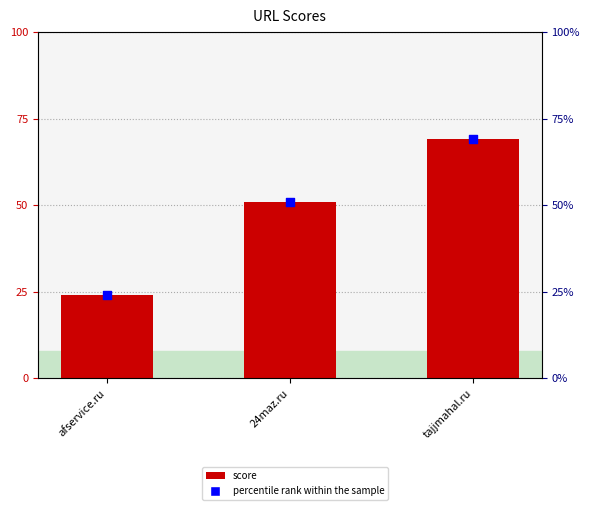

What are all the series names shown in the legend?

score, percentile rank within the sample